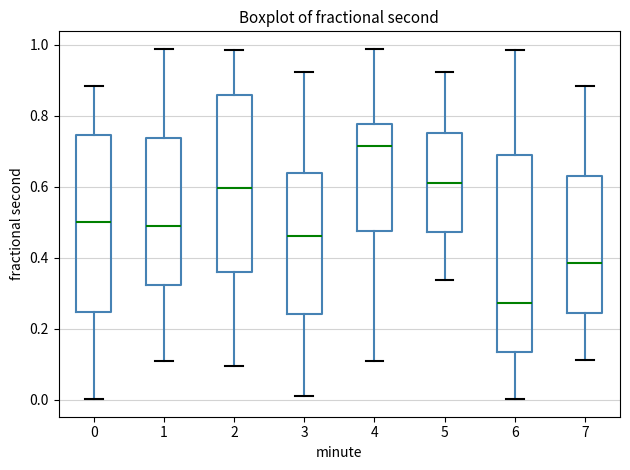

Reading left to right, read every box against the y-axis: the position of its median line, the range the box covers, and the ends of its whiskers. The values are not printed on the chart, so give them approximately, as read against the axis.

0: median 0.50, box 0.24 to 0.74, whiskers 0.00 to 0.88
1: median 0.48, box 0.32 to 0.74, whiskers 0.10 to 0.98
2: median 0.60, box 0.36 to 0.86, whiskers 0.10 to 0.98
3: median 0.46, box 0.24 to 0.64, whiskers 0.00 to 0.92
4: median 0.72, box 0.48 to 0.78, whiskers 0.10 to 0.98
5: median 0.60, box 0.48 to 0.76, whiskers 0.34 to 0.92
6: median 0.28, box 0.14 to 0.68, whiskers 0.00 to 0.98
7: median 0.38, box 0.24 to 0.64, whiskers 0.12 to 0.88